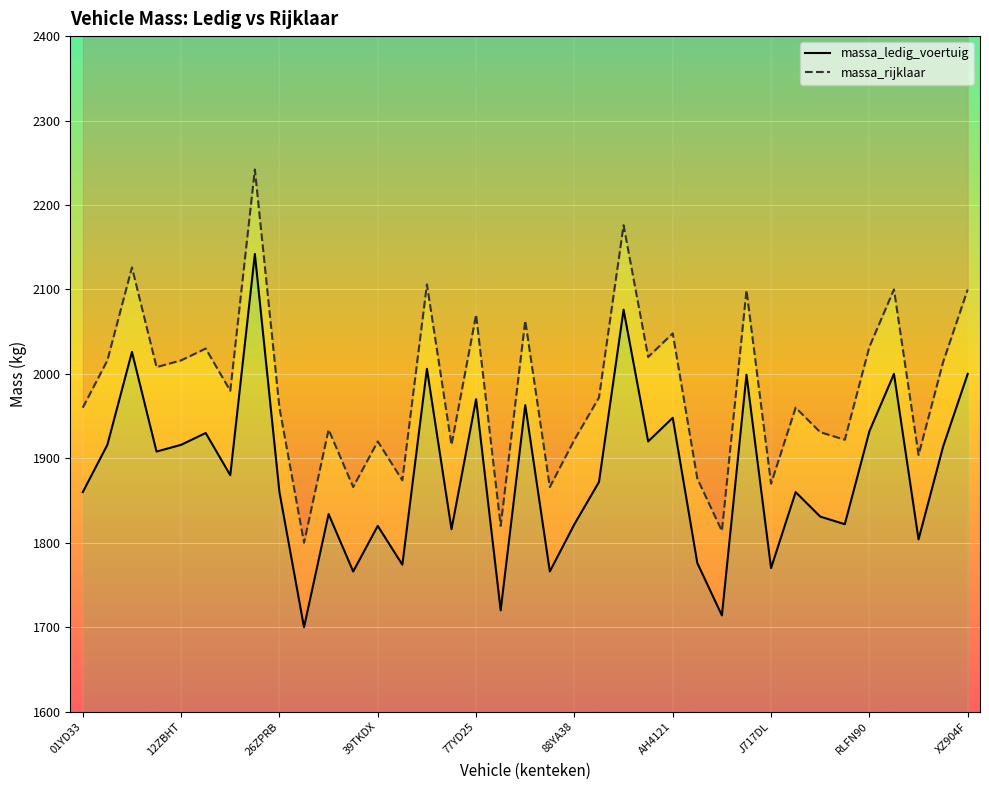

Is the value of massa_rijklaar at 22 greater than the value of massa_ledig_voertuig at 10?

Yes